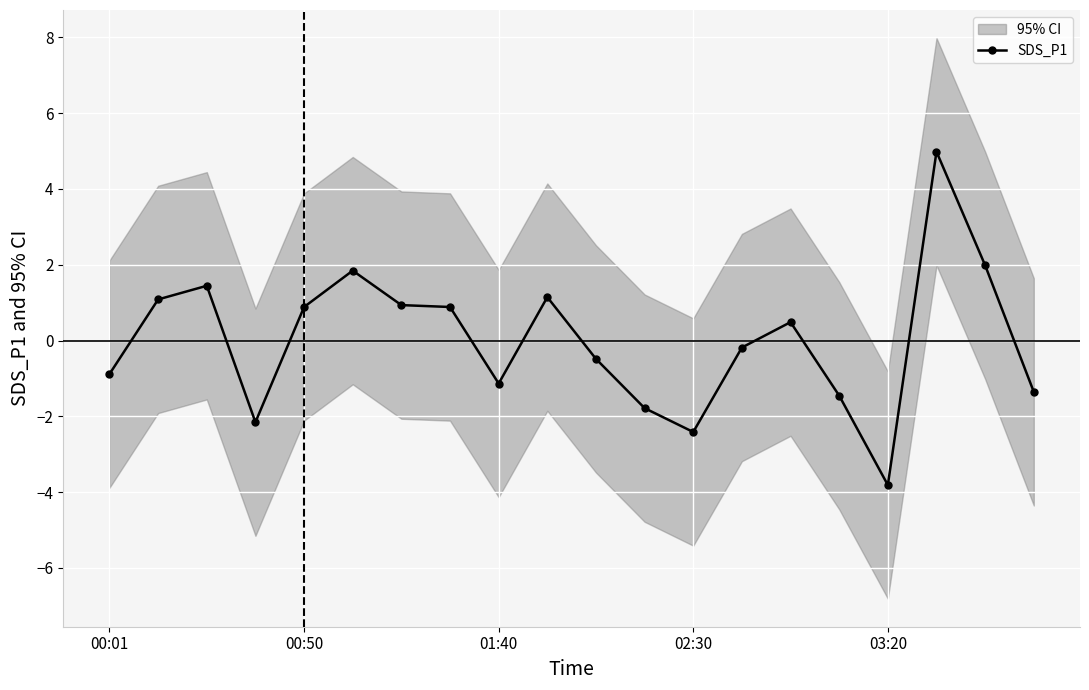

True or false: SDS_P1 has a value of -0.3 at 00:01.

False